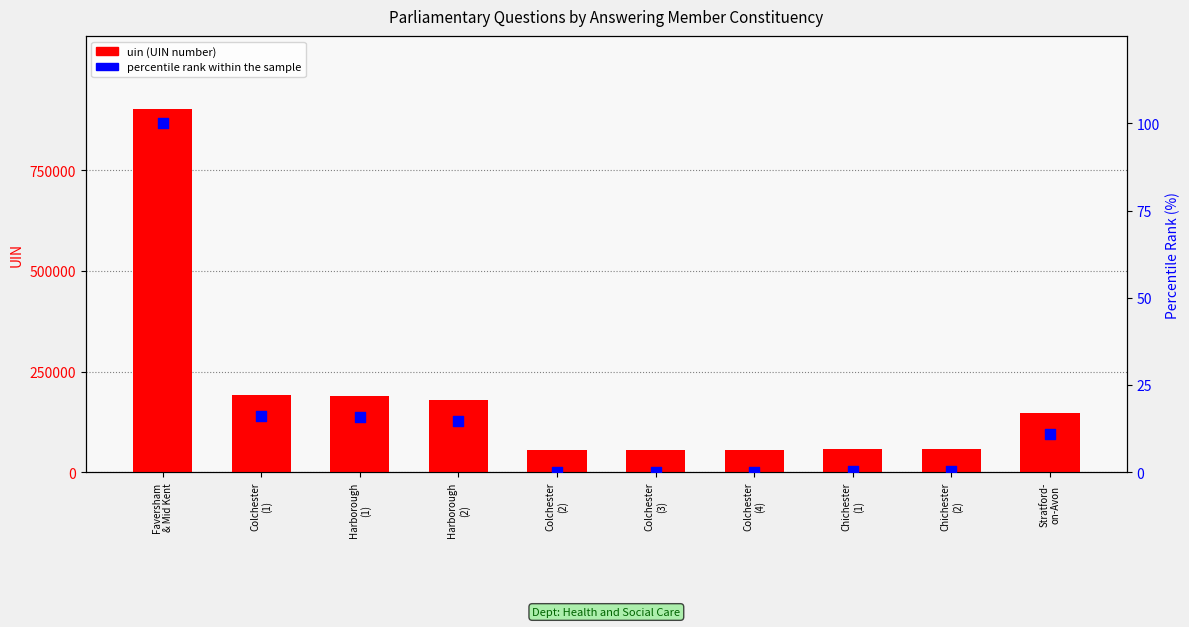

Which series reaches the maximum Y coordinate?

uin